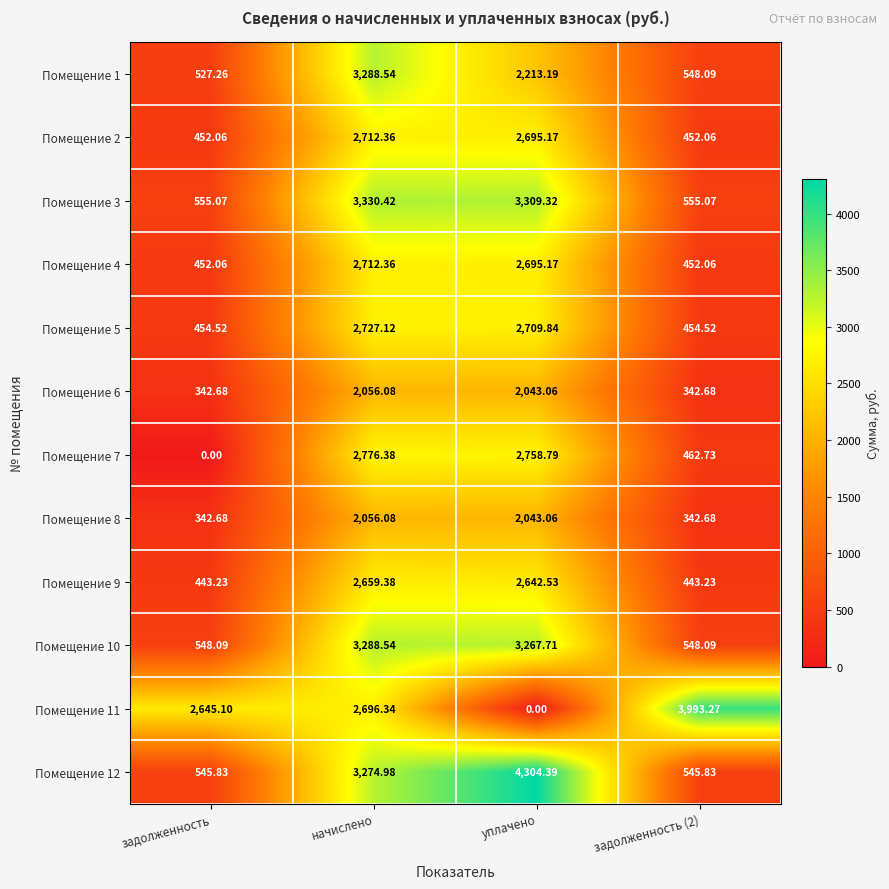

Count the number of data series in this chart.

12